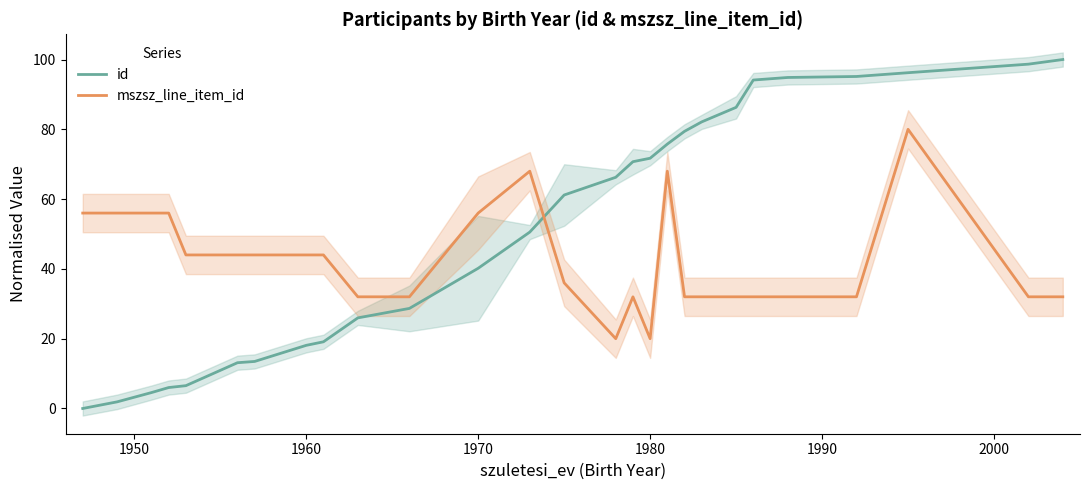

What is the average value of the id series?

50.3